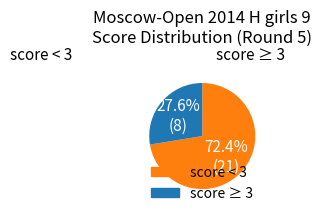

Is there a majority slice in this chart?

Yes